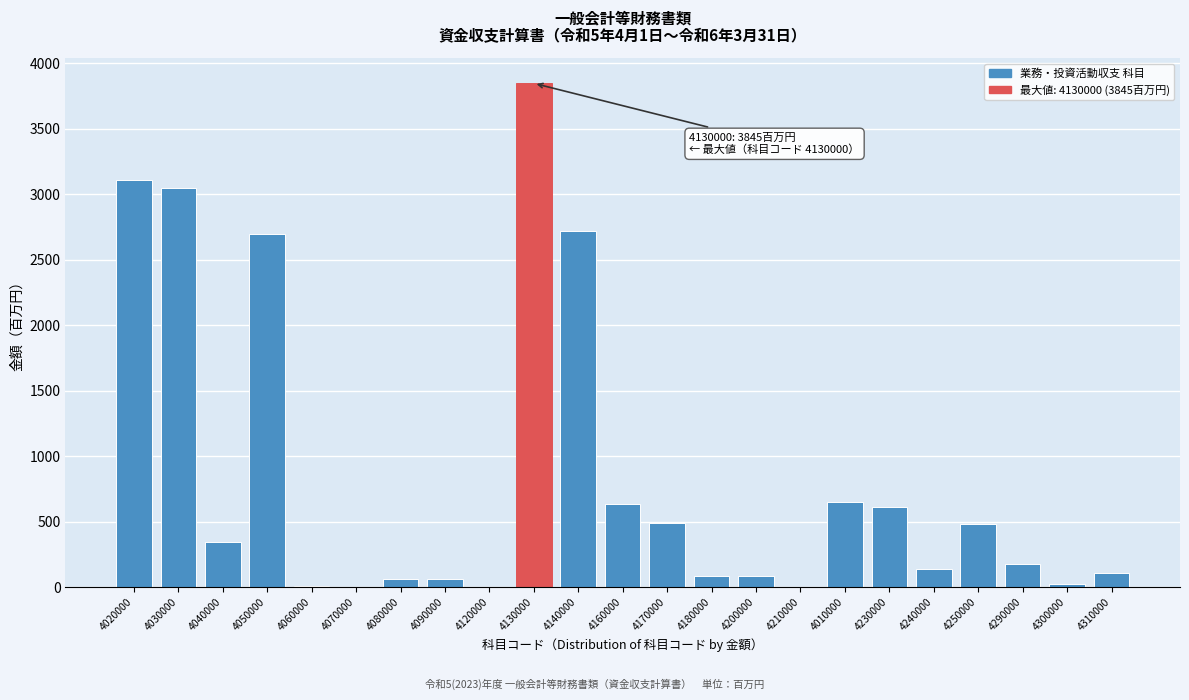

What is the maximum value shown in the chart?

3845